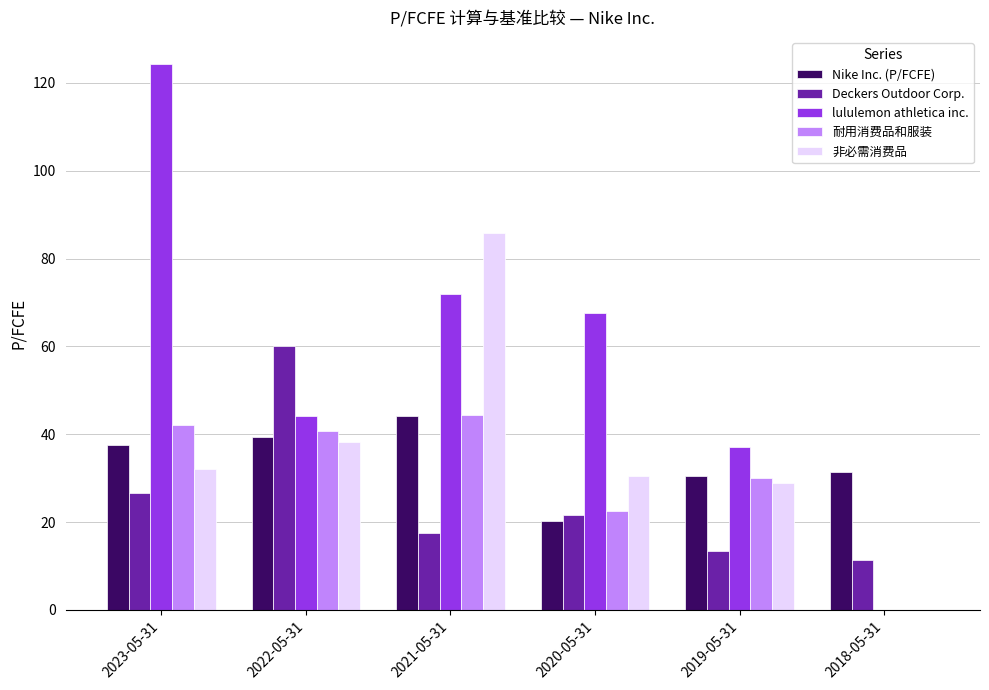

Is it true that 非必需消费品 equals 49.1 at 2021-05-31?

False